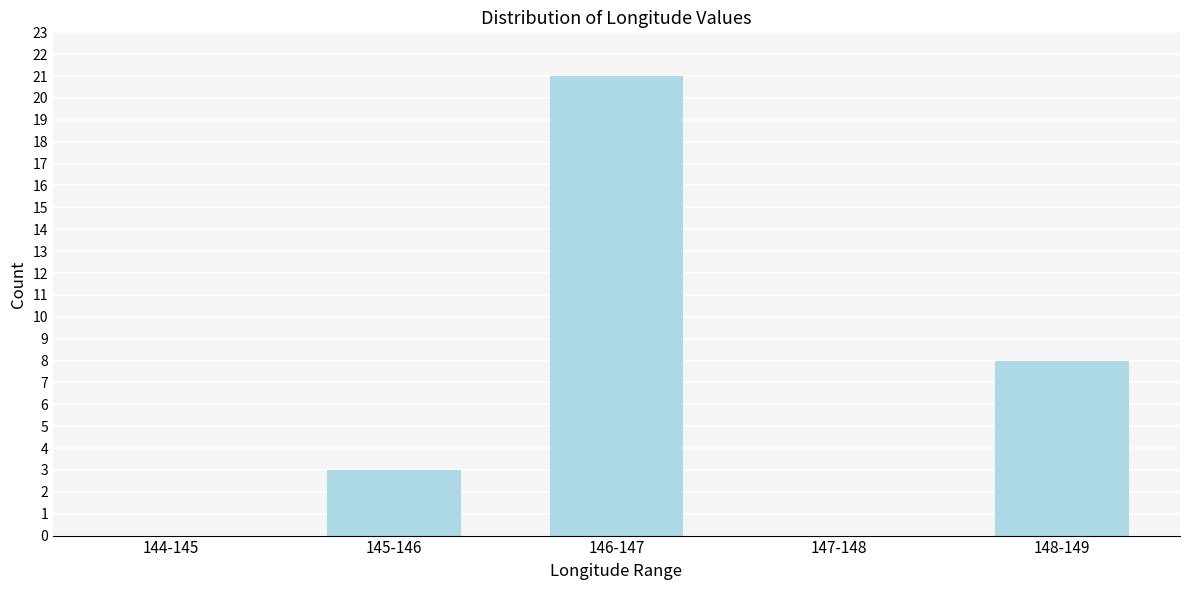

Reading left to right, list all the values displayed in this chart.

144-145=0	145-146=3	146-147=21	147-148=0	148-149=8